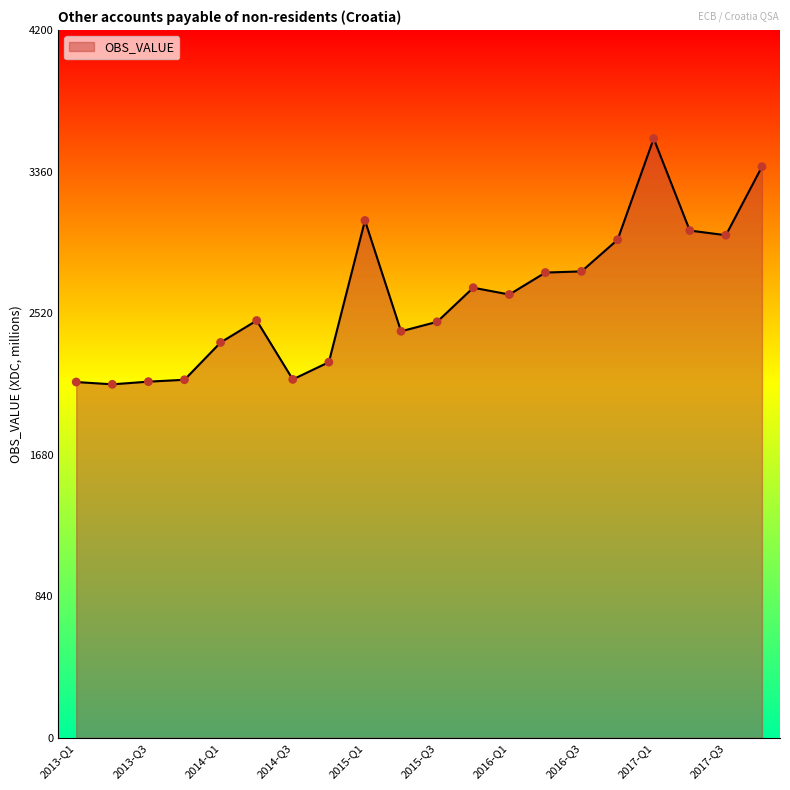

What is the difference between the maximum and minimum values?

1458.4